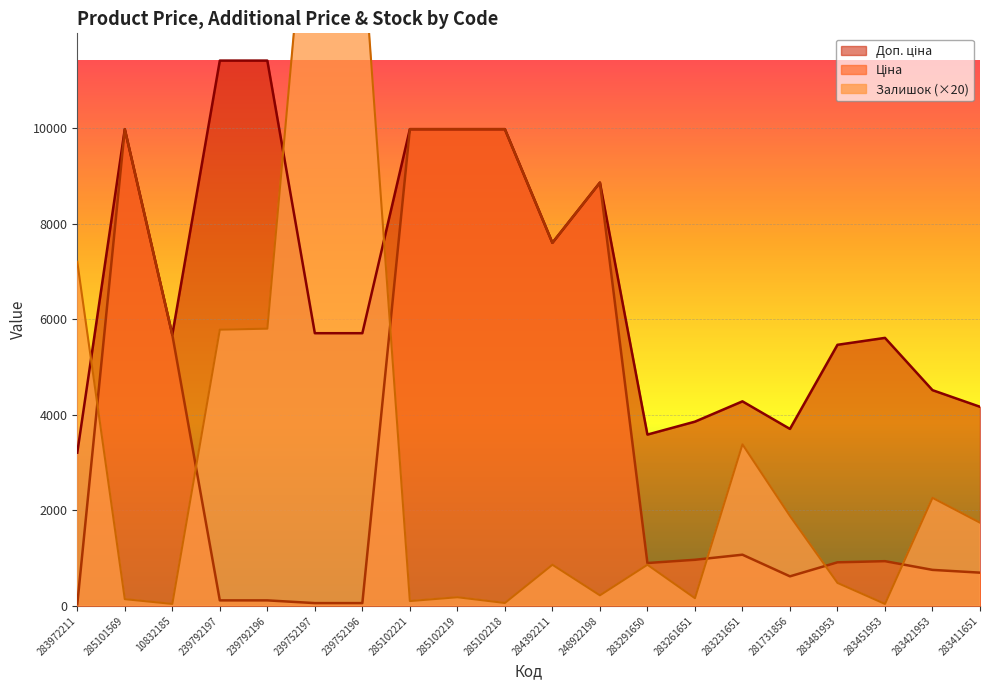

What is the sum of the Ціна values at 283972211 and 283231651?

1101.8